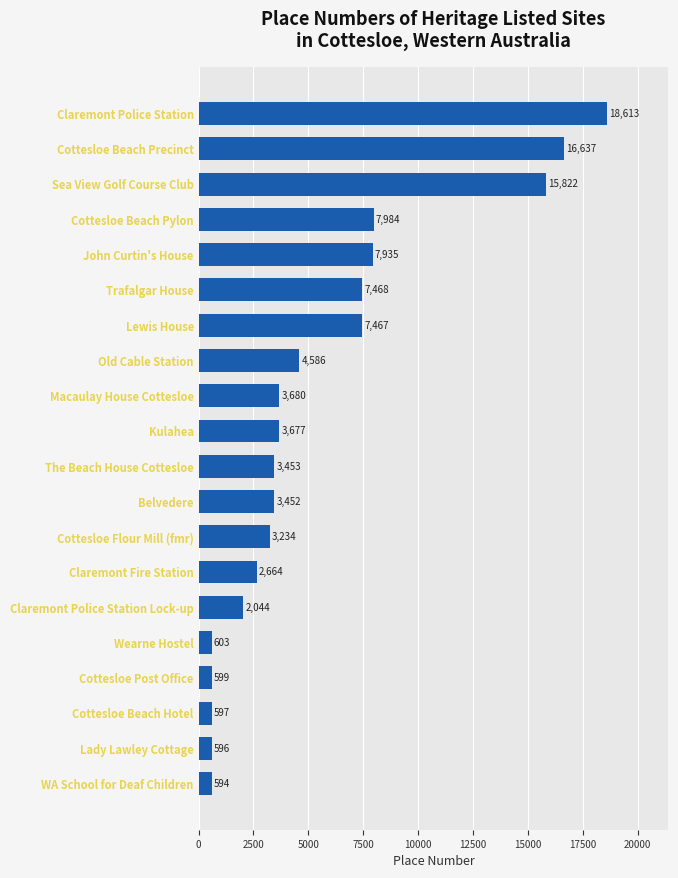

Is it true that the value at Trafalgar House is 4538?

False